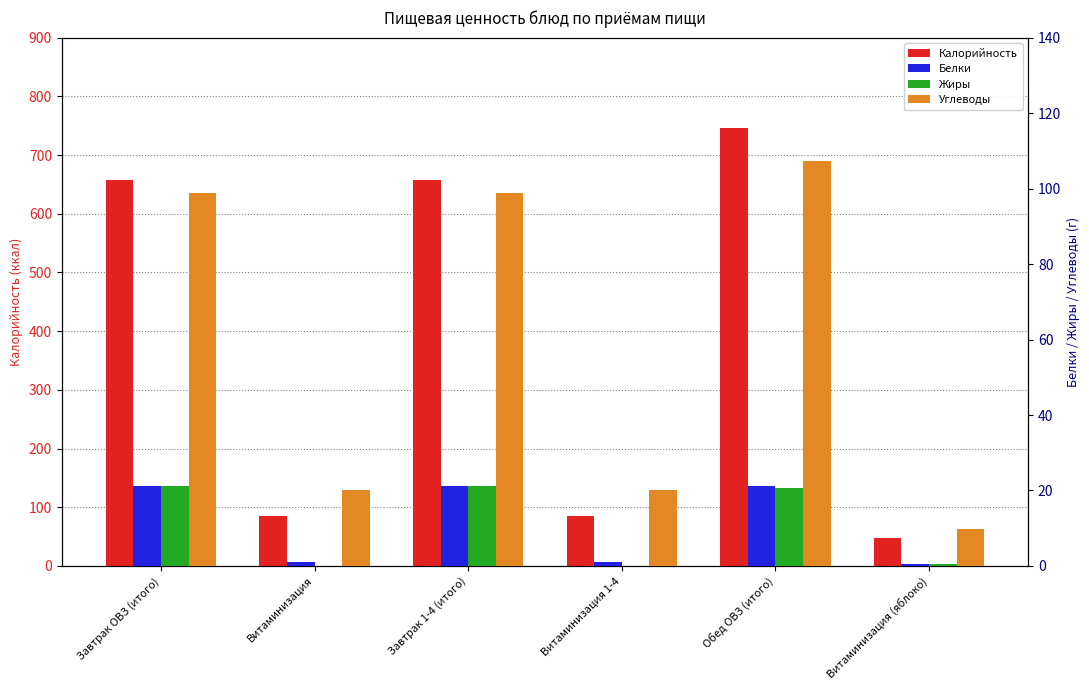

What is the difference between the Белки values at Витаминизация (яблоко) and Завтрак 1-4 (итого)?

20.7